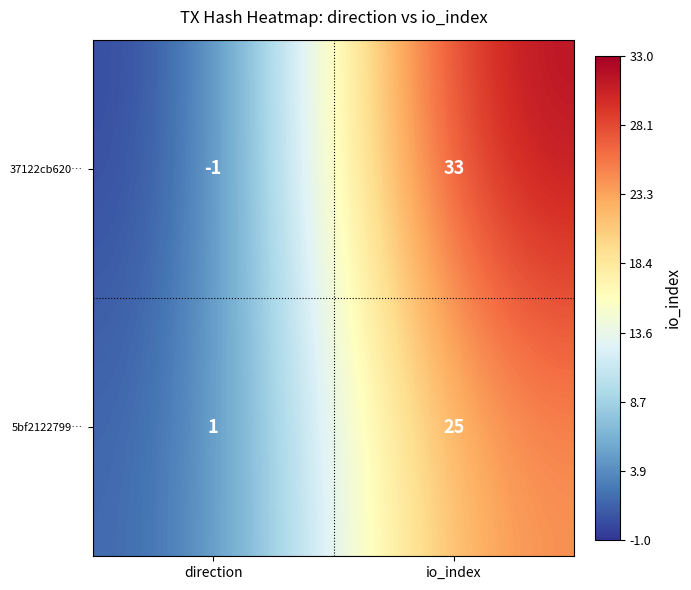

At how many categories does at least one series exceed 3?

1